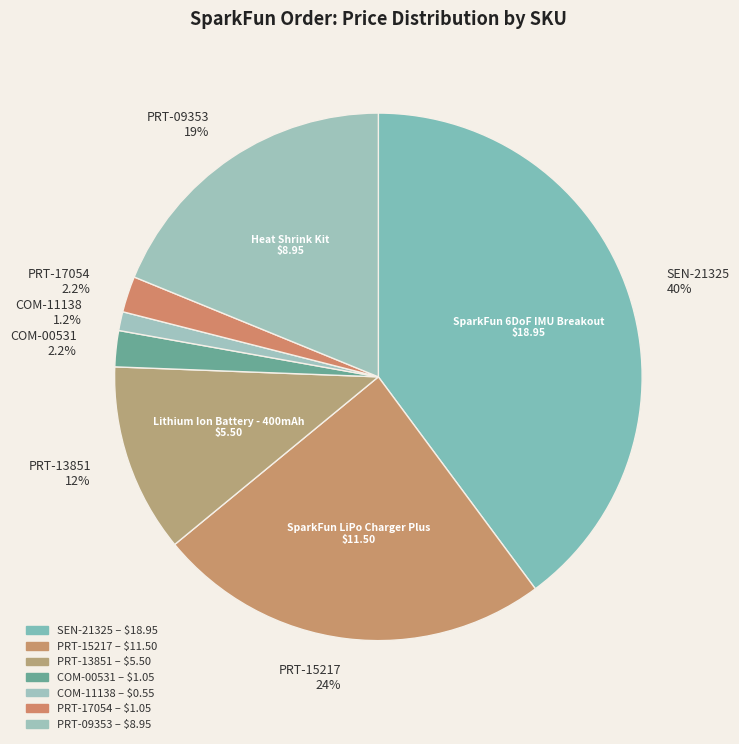

To the nearest percent, what is the difference between the COM-00531 and PRT-15217 slice percentages?

22%